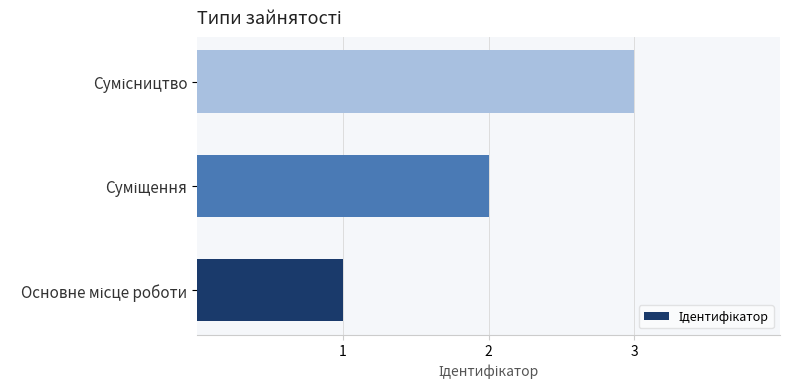

How many values are between 1 and 3?

3